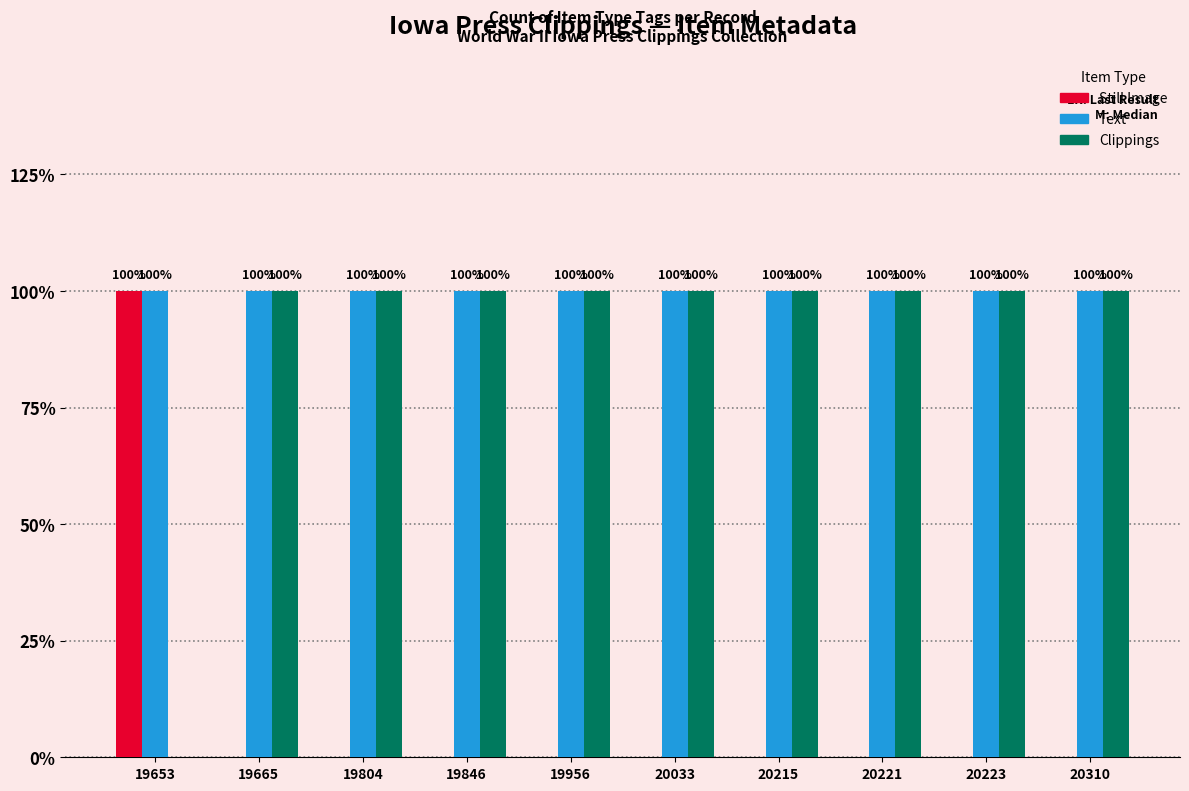

What are all the series names shown in the legend?

Still Image, Text, Clippings